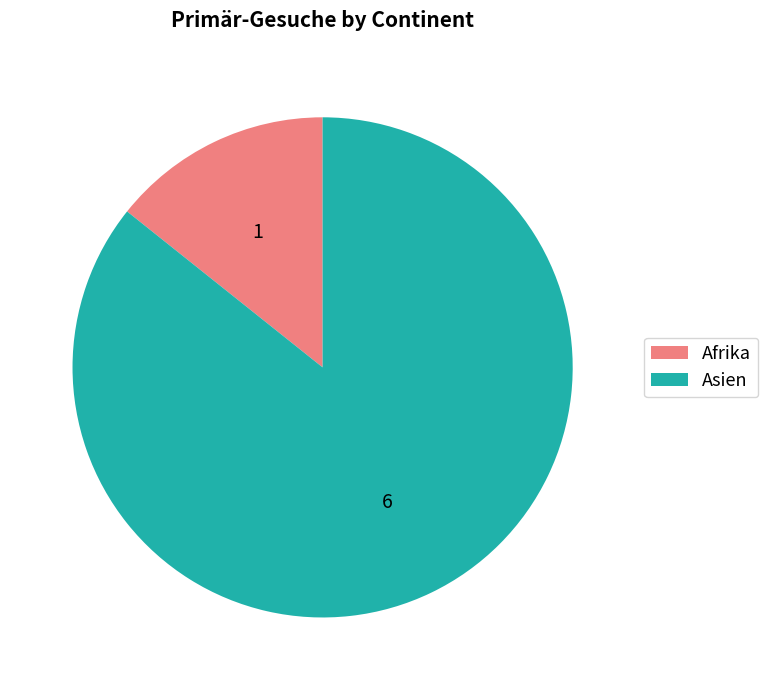

Is it true that Afrika is 7% of the pie?

False